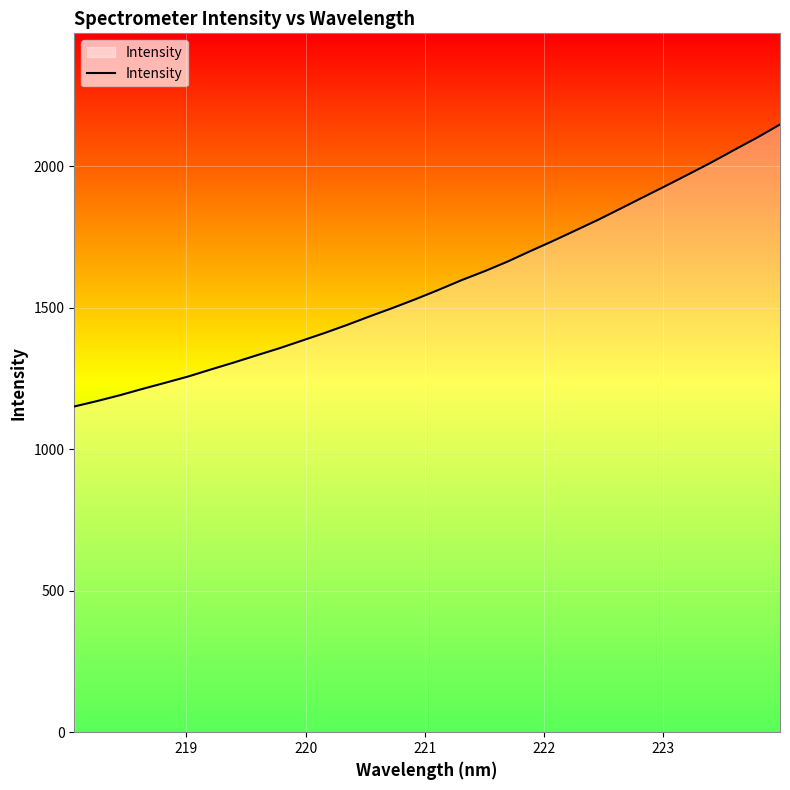

What is the smallest value displayed?

1150.7